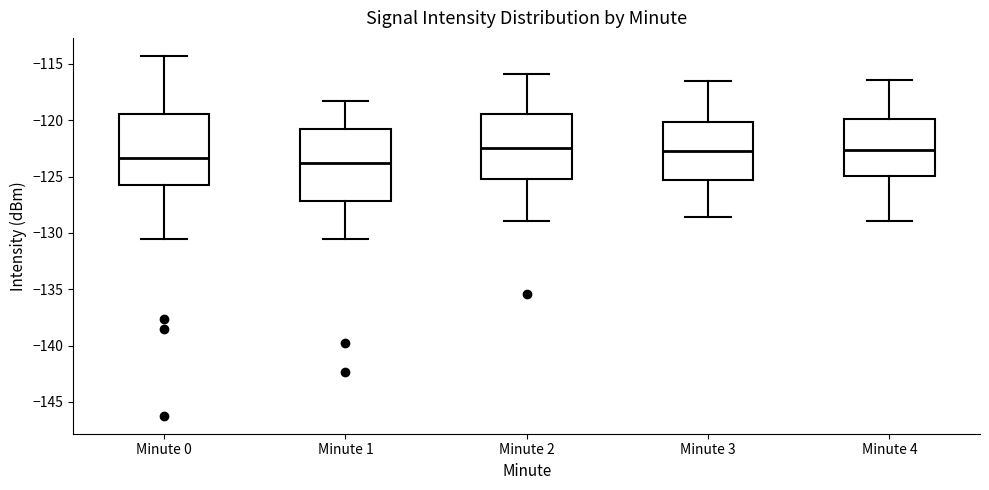

Reading left to right, transcribe this box plot: for each box, give where its median line is, the range the box spans, and where its two whiskers end, as read against the y-axis. The values are not printed on the chart, so give them approximately, as read against the axis.

Minute 0: median -123.5, box -126.0 to -119.5, whiskers -130.5 to -114.5
Minute 1: median -123.5, box -127.0 to -121.0, whiskers -130.5 to -118.5
Minute 2: median -122.5, box -125.0 to -119.5, whiskers -129.0 to -116.0
Minute 3: median -122.5, box -125.5 to -120.0, whiskers -128.5 to -116.5
Minute 4: median -122.5, box -125.0 to -120.0, whiskers -129.0 to -116.5